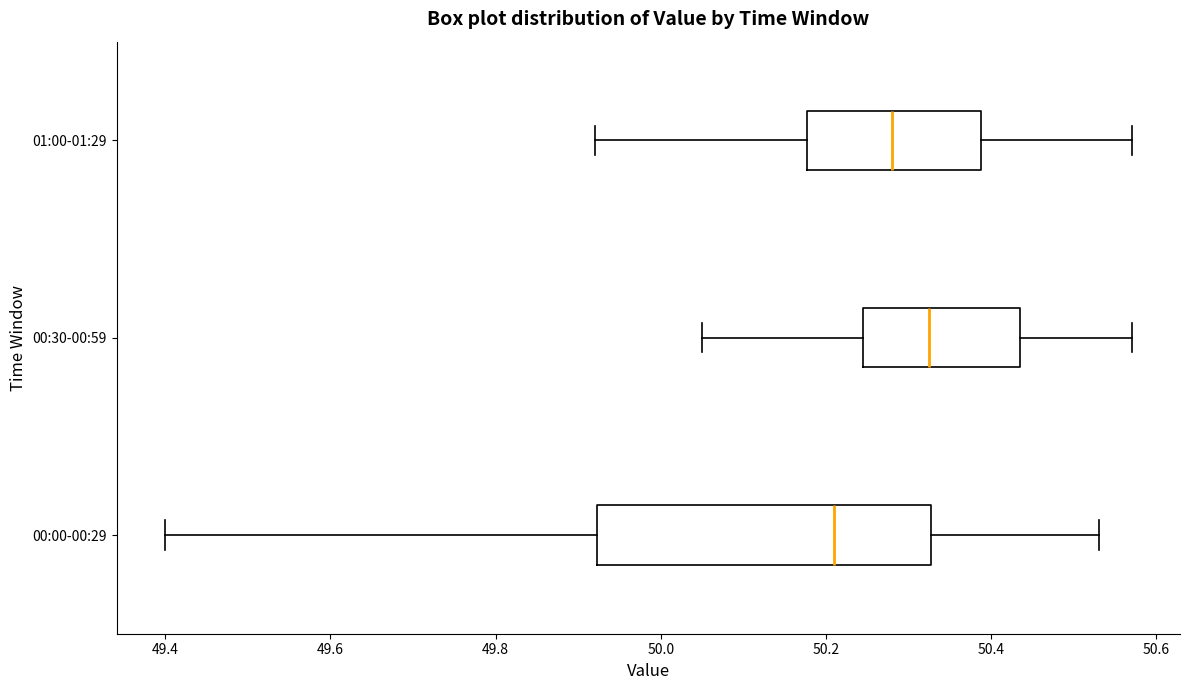

Reading bottom to top, transcribe this box plot: for each box, give where its median line is, the range the box spans, and where its two whiskers end, as read against the x-axis. The values are not printed on the chart, so give them approximately, as read against the axis.

00:00-00:29: median 50.22, box 49.92 to 50.32, whiskers 49.40 to 50.54
00:30-00:59: median 50.32, box 50.24 to 50.44, whiskers 50.06 to 50.58
01:00-01:29: median 50.28, box 50.18 to 50.38, whiskers 49.92 to 50.58